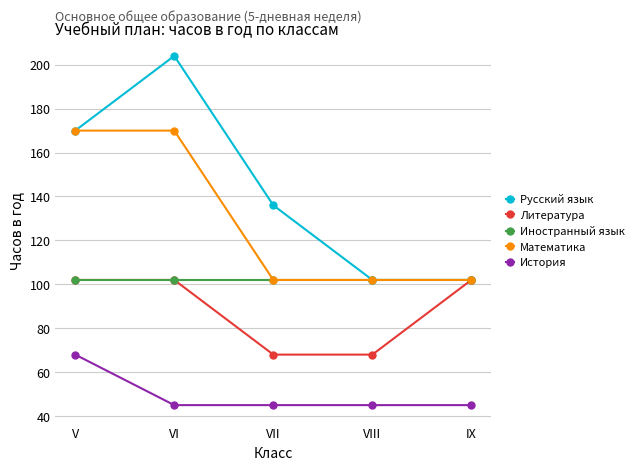

True or false: Иностранный язык and История intersect in this chart.

False